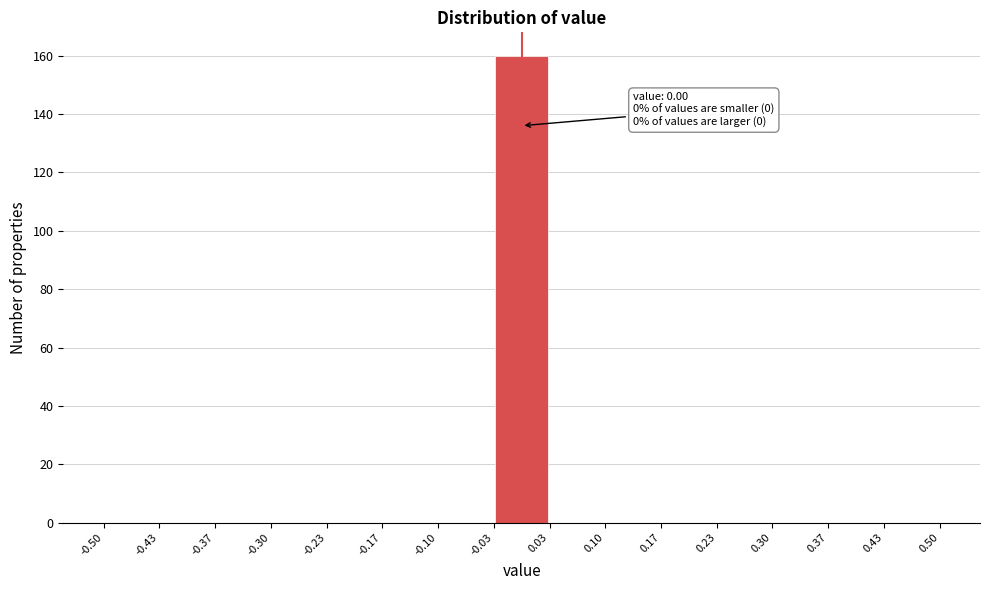

Which range on the x-axis has the tallest bar?

-0.03 to 0.03